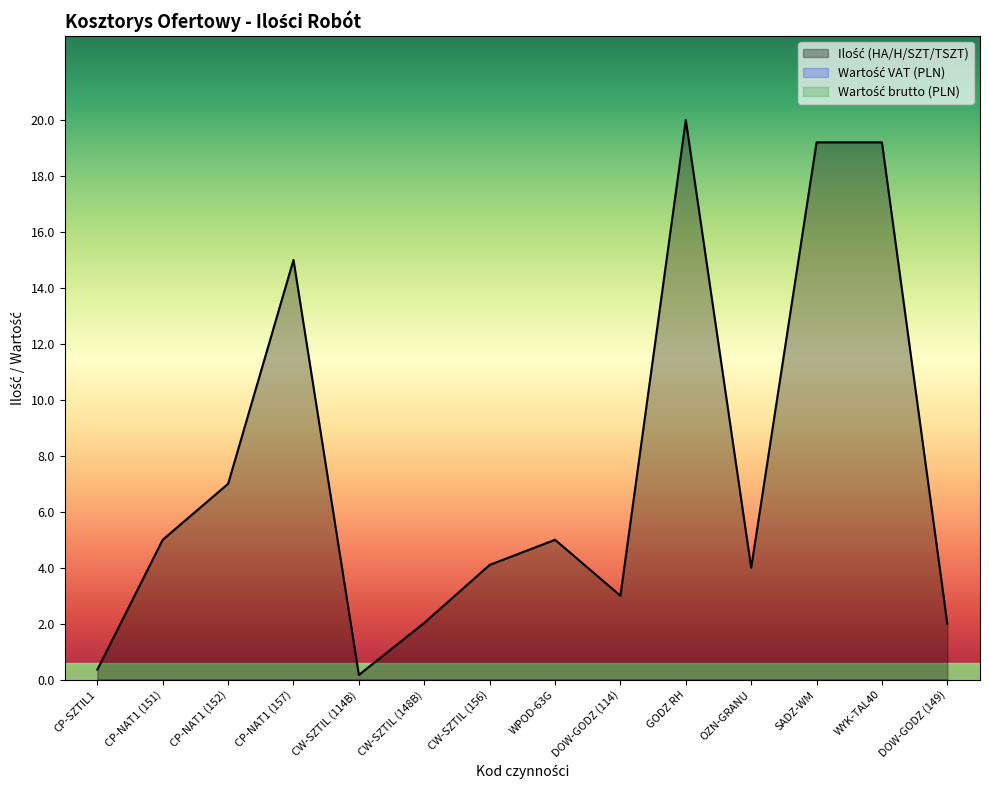

At which label does Wartość brutto (PLN) reach its peak?

CP-SZTIL1